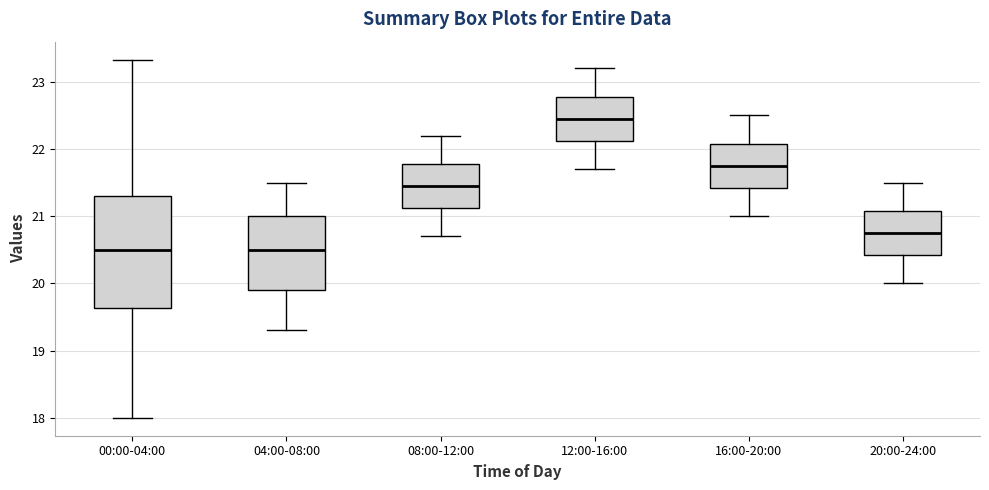

Reading left to right, read every box against the y-axis: the position of its median line, the range the box covers, and the ends of its whiskers. The values are not printed on the chart, so give them approximately, as read against the axis.

00:00-04:00: median 20.5, box 19.6 to 21.3, whiskers 18.0 to 23.3
04:00-08:00: median 20.5, box 19.9 to 21.0, whiskers 19.3 to 21.5
08:00-12:00: median 21.5, box 21.1 to 21.8, whiskers 20.7 to 22.2
12:00-16:00: median 22.5, box 22.1 to 22.8, whiskers 21.7 to 23.2
16:00-20:00: median 21.8, box 21.4 to 22.1, whiskers 21.0 to 22.5
20:00-24:00: median 20.8, box 20.4 to 21.1, whiskers 20.0 to 21.5